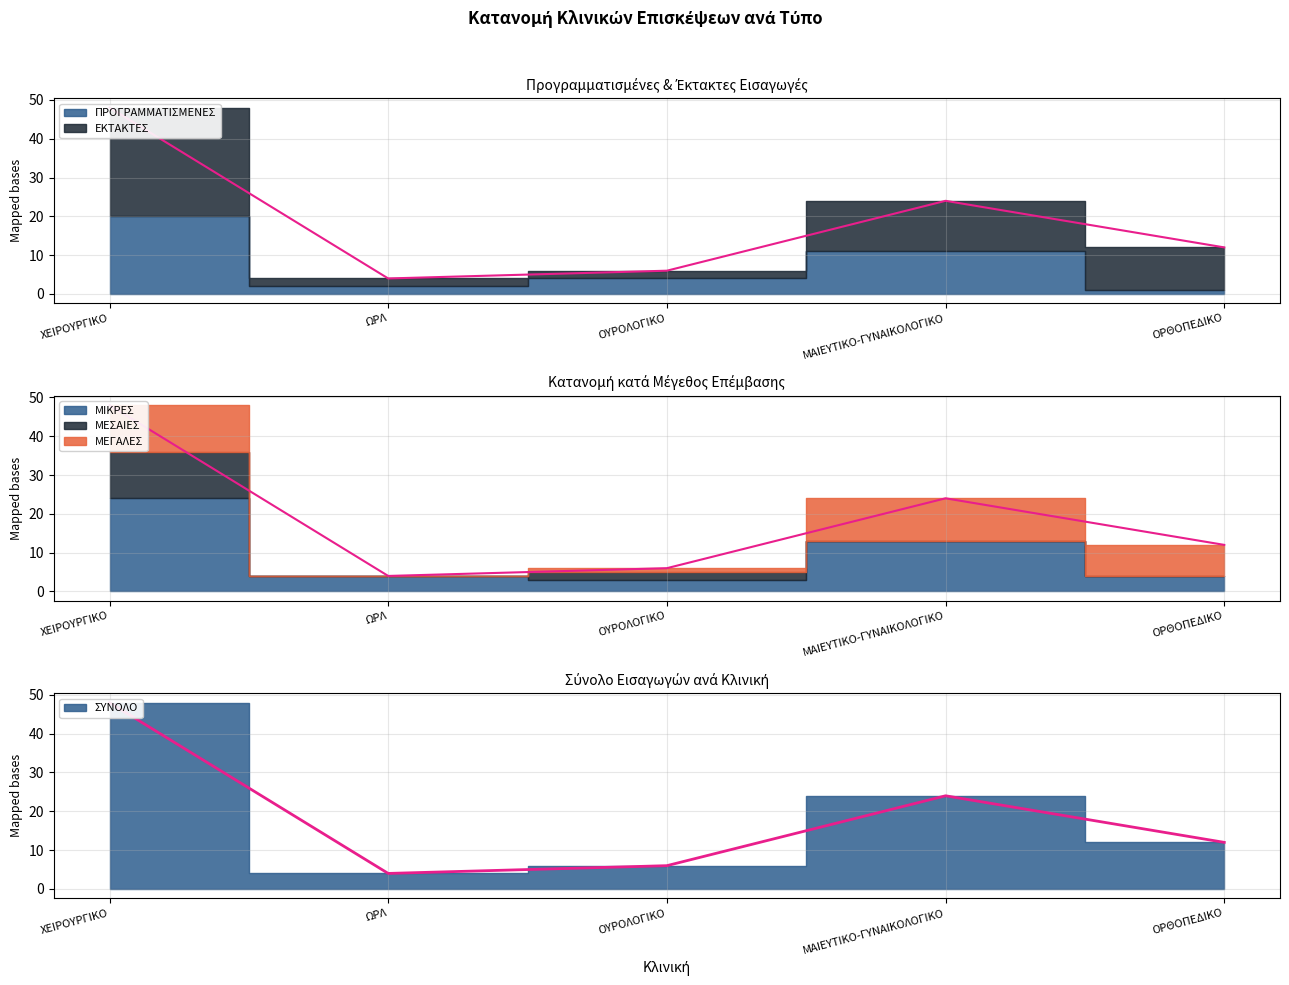

True or false: ΕΚΤΑΚΤΕΣ and ΜΕΣΑΙΕΣ cross at least once.

False